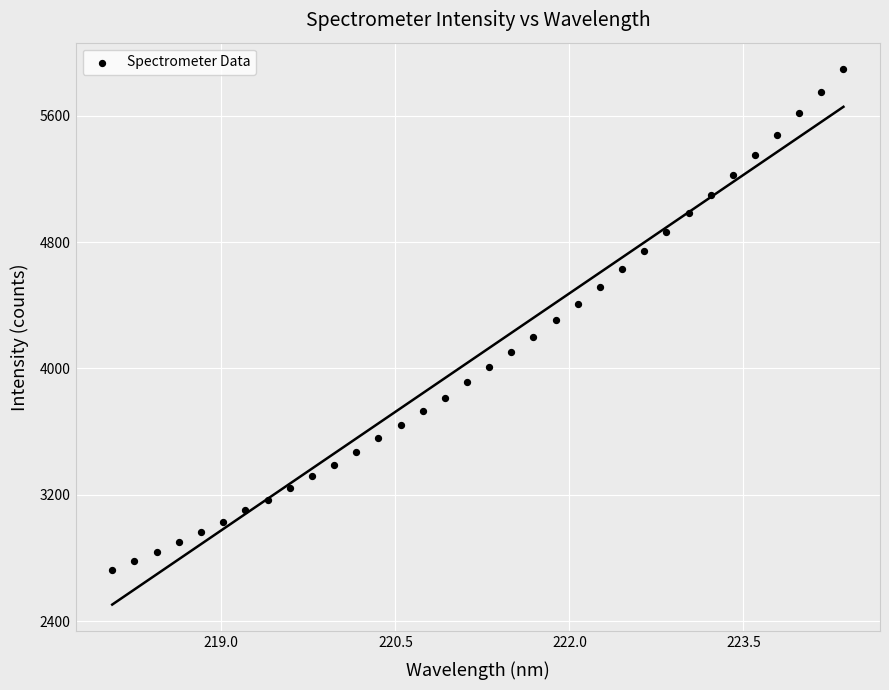

What is the range of Y values (max minus min)?

3165.0